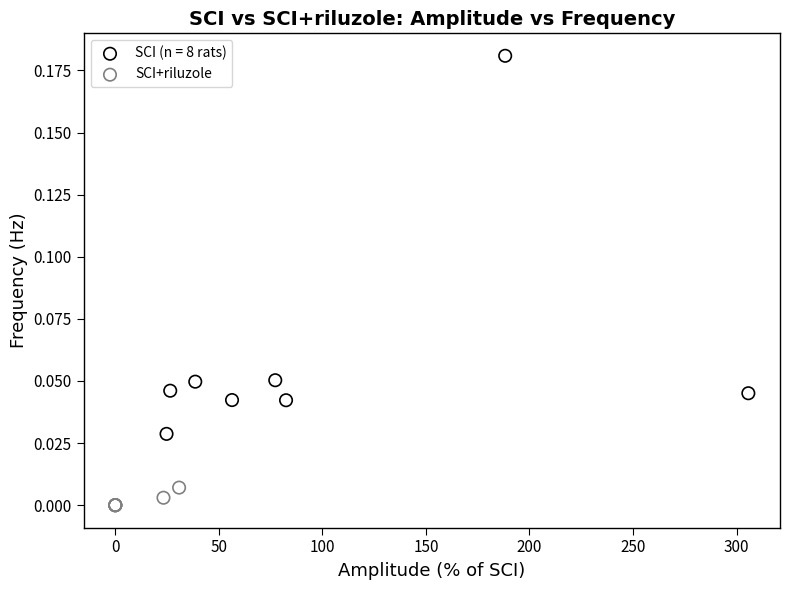

Which series contains the highest Y value?

SCI (n = 8 rats)